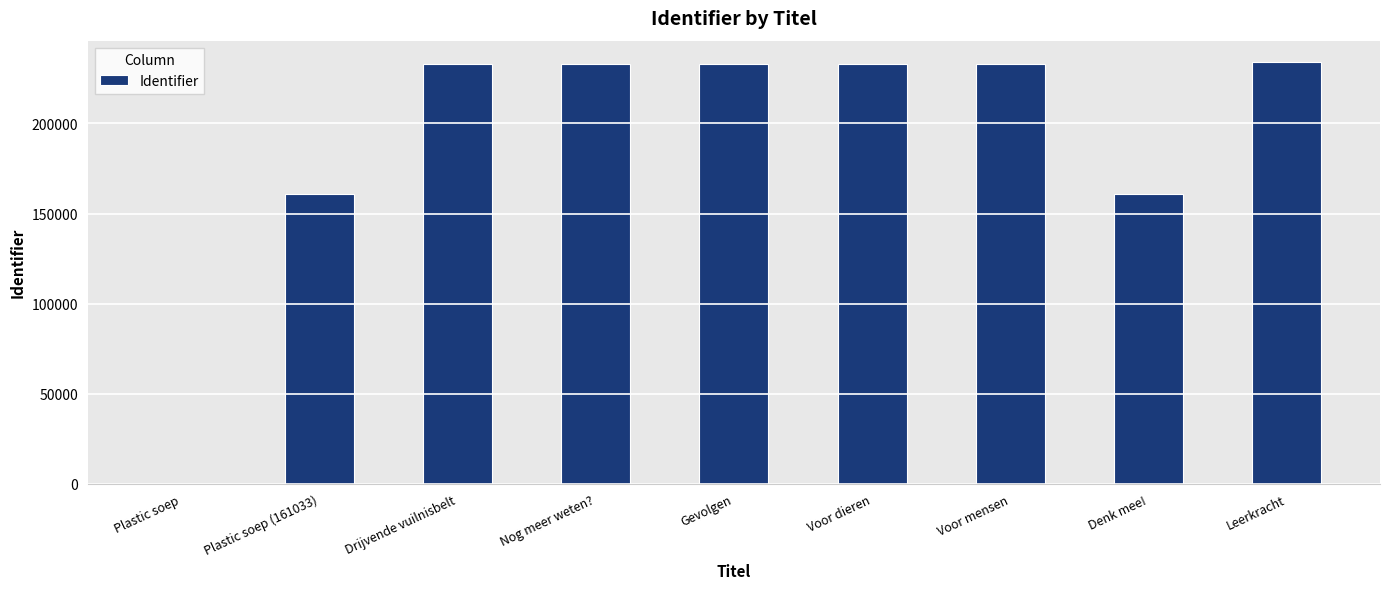

Is it true that the value at Leerkracht is 365176?

False